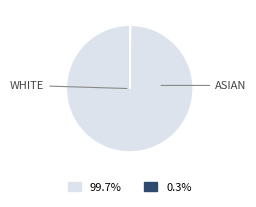

Is there a majority slice in this chart?

Yes